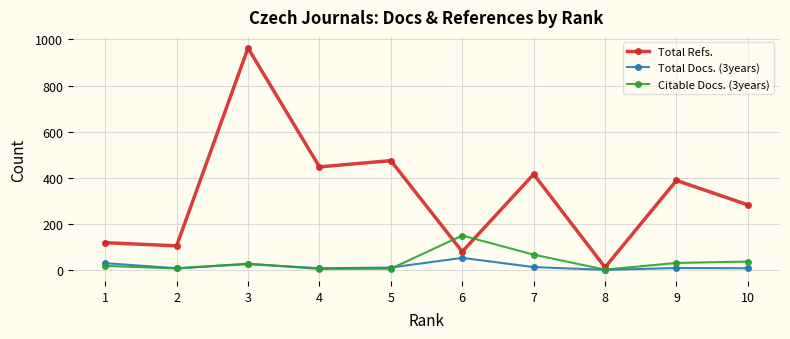

True or false: Total Refs. and Total Docs. (3years) intersect in this chart.

False